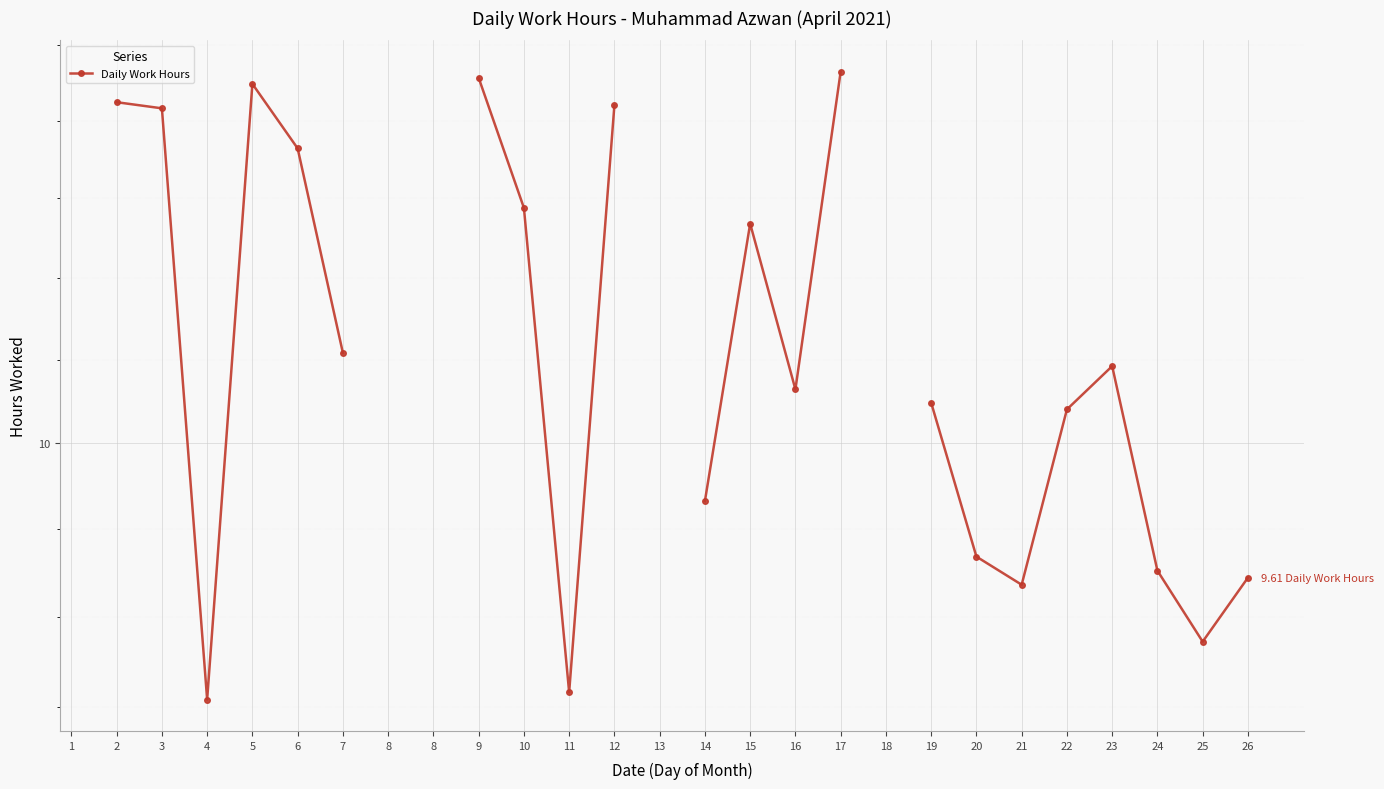

How many data points are above 9?

22